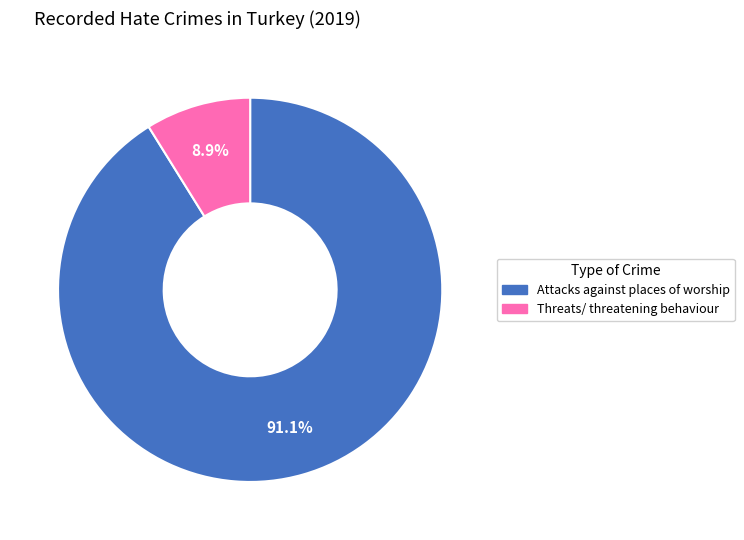

Rank the categories by value from highest to lowest.

Attacks against places of worship, Threats/ threatening behaviour